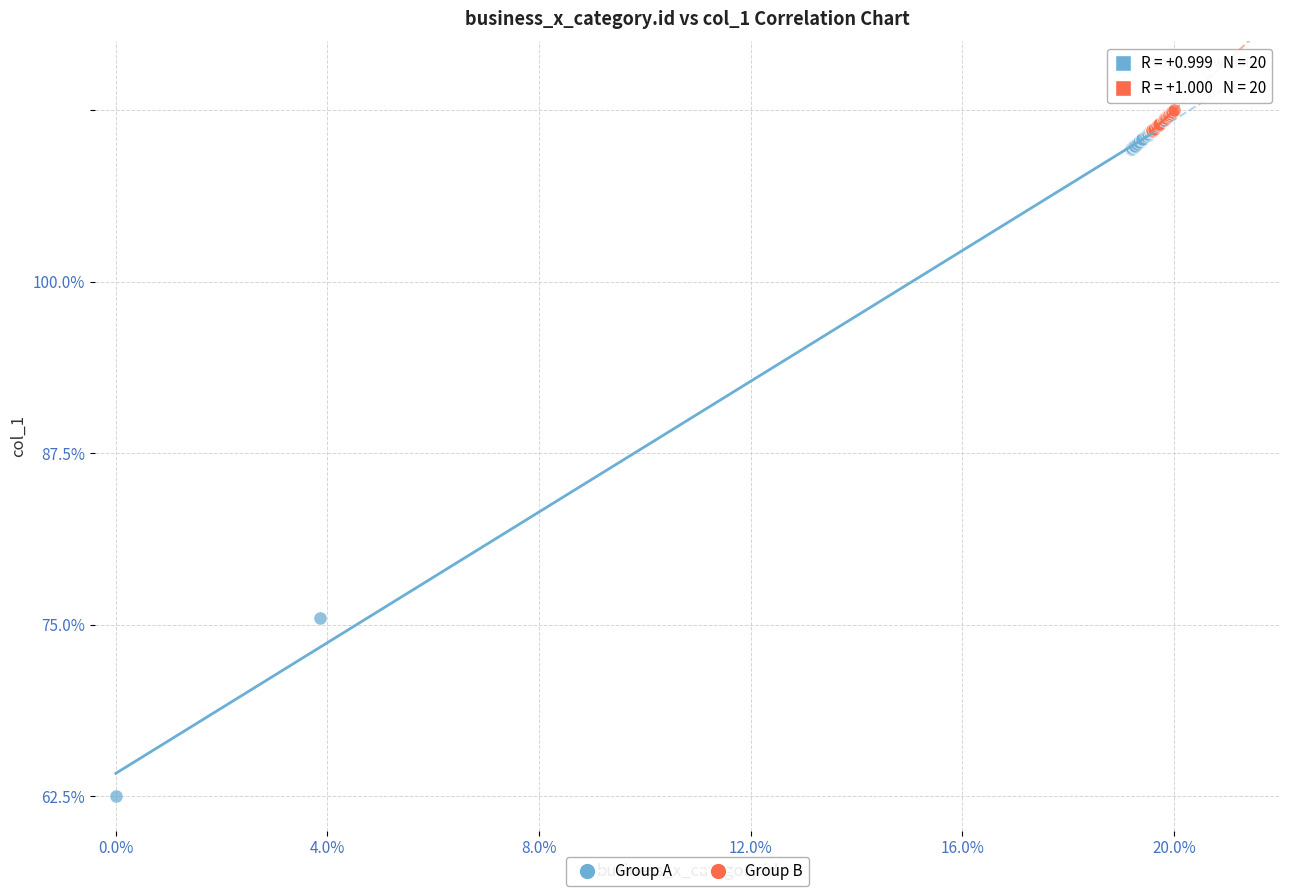

Which series has the widest spread of Y values?

Group A